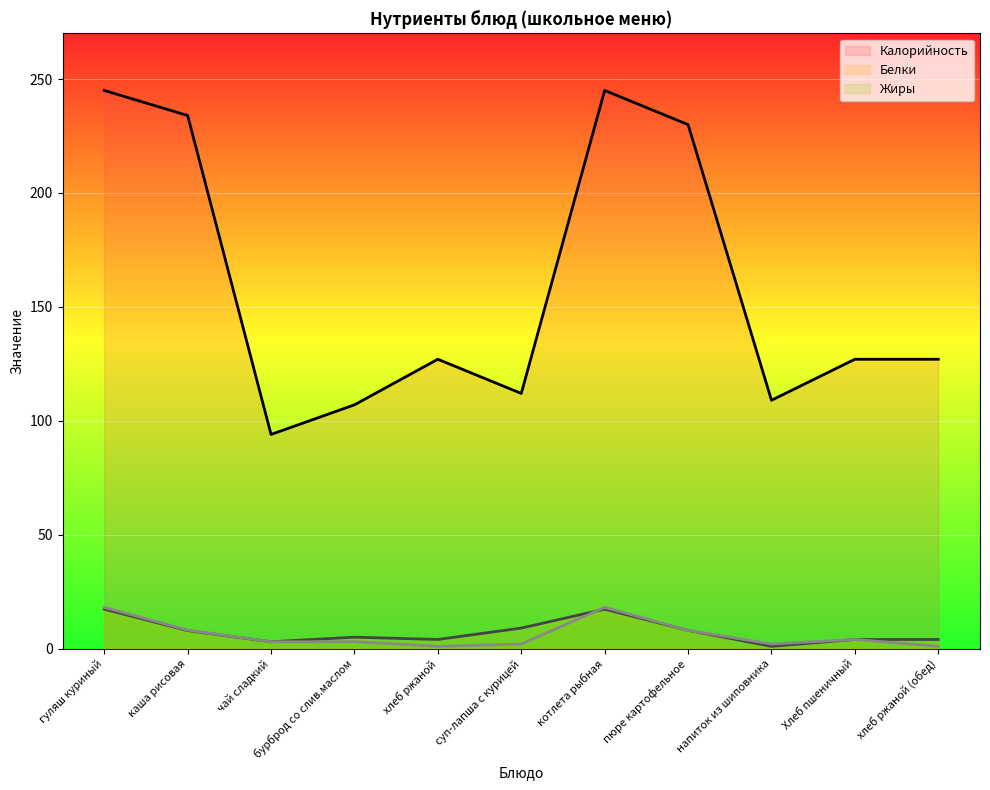

What are all the series names shown in the legend?

Калорийность, Белки, Жиры